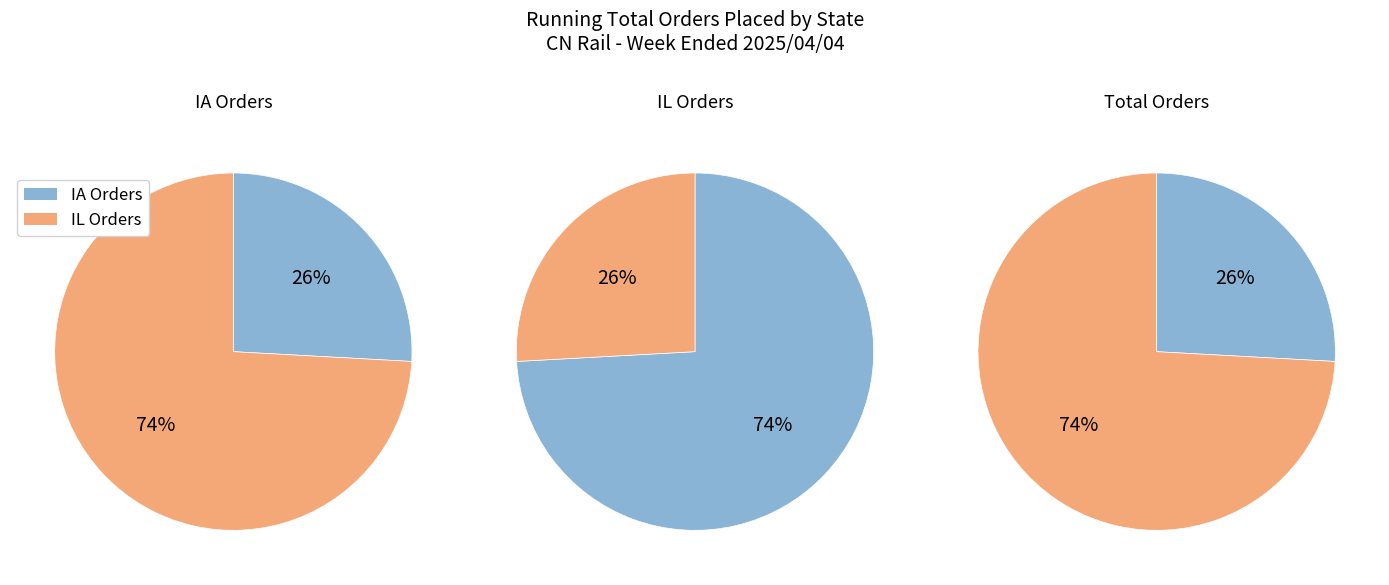

Does 2 account for over 50% of the chart?

No